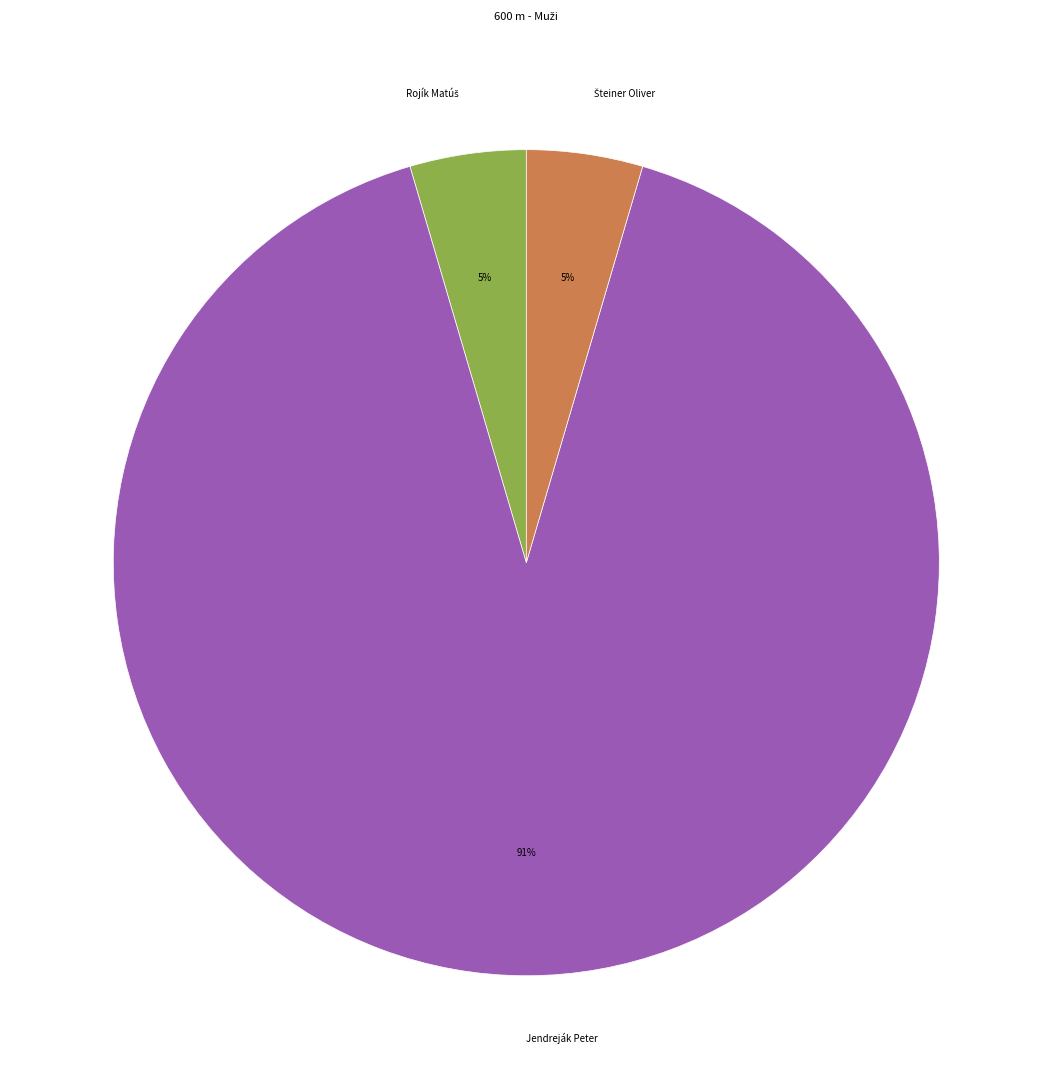

Does any single category account for the majority?

Yes